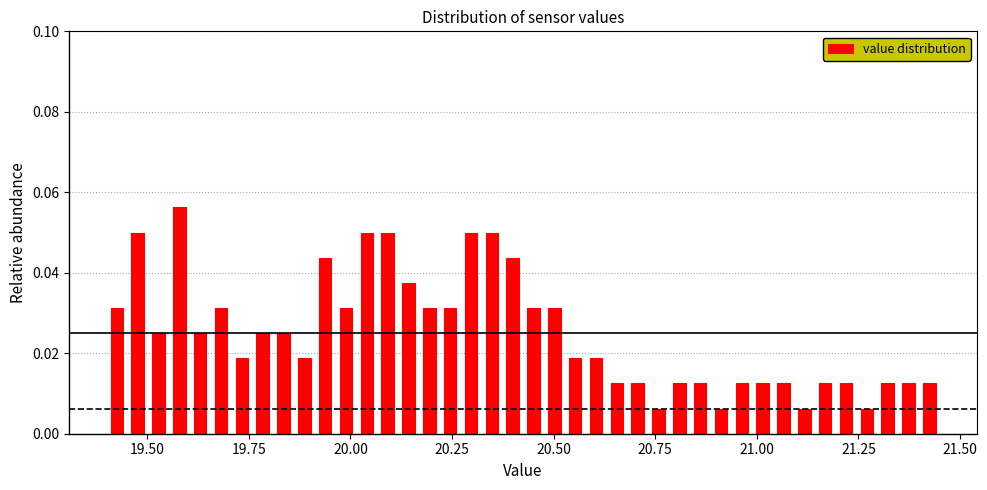

Around what value on the x-axis is the tallest bar? Give the approximate position of its centre, as read against the axis.

19.60